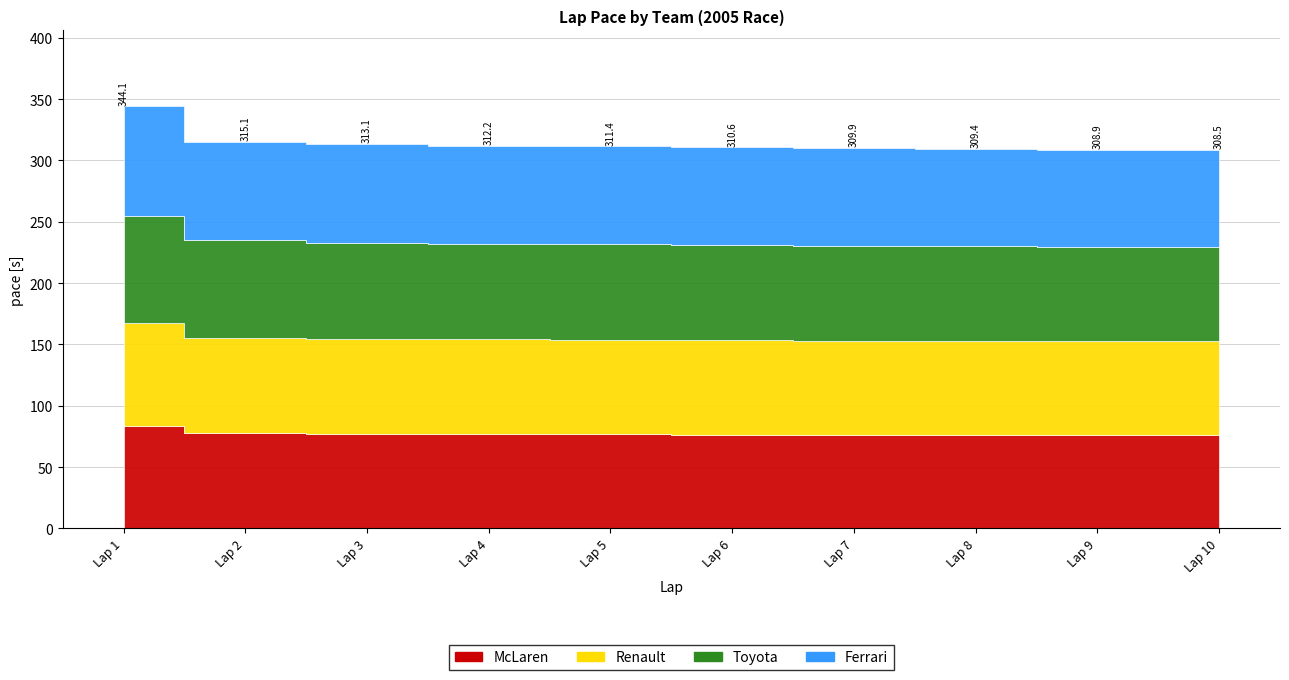

True or false: McLaren and Ferrari intersect in this chart.

False